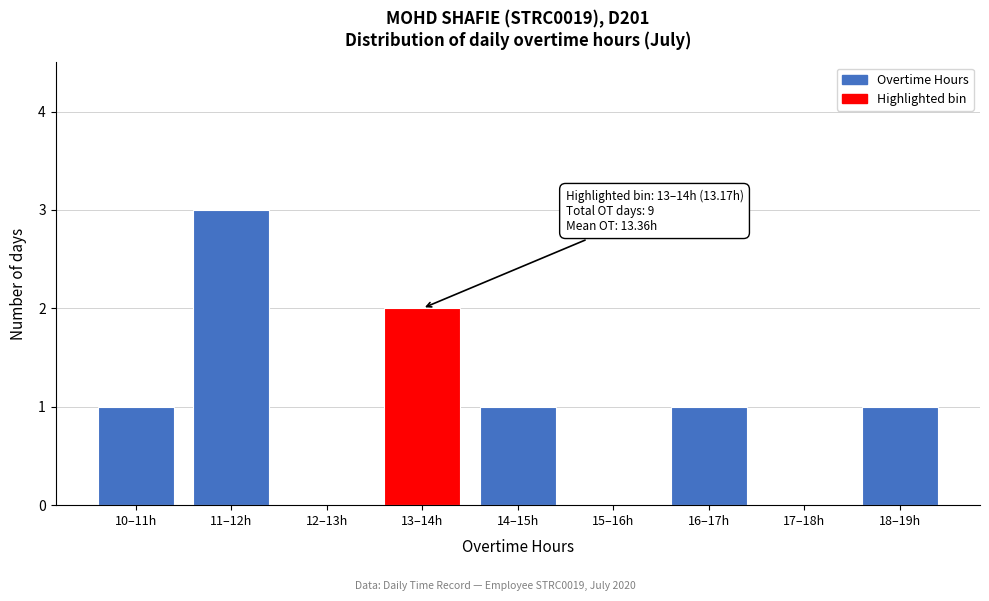

Reading right to left, list all the values displayed in this chart.

18–19h=1	17–18h=0	16–17h=1	15–16h=0	14–15h=1	13–14h=2	12–13h=0	11–12h=3	10–11h=1